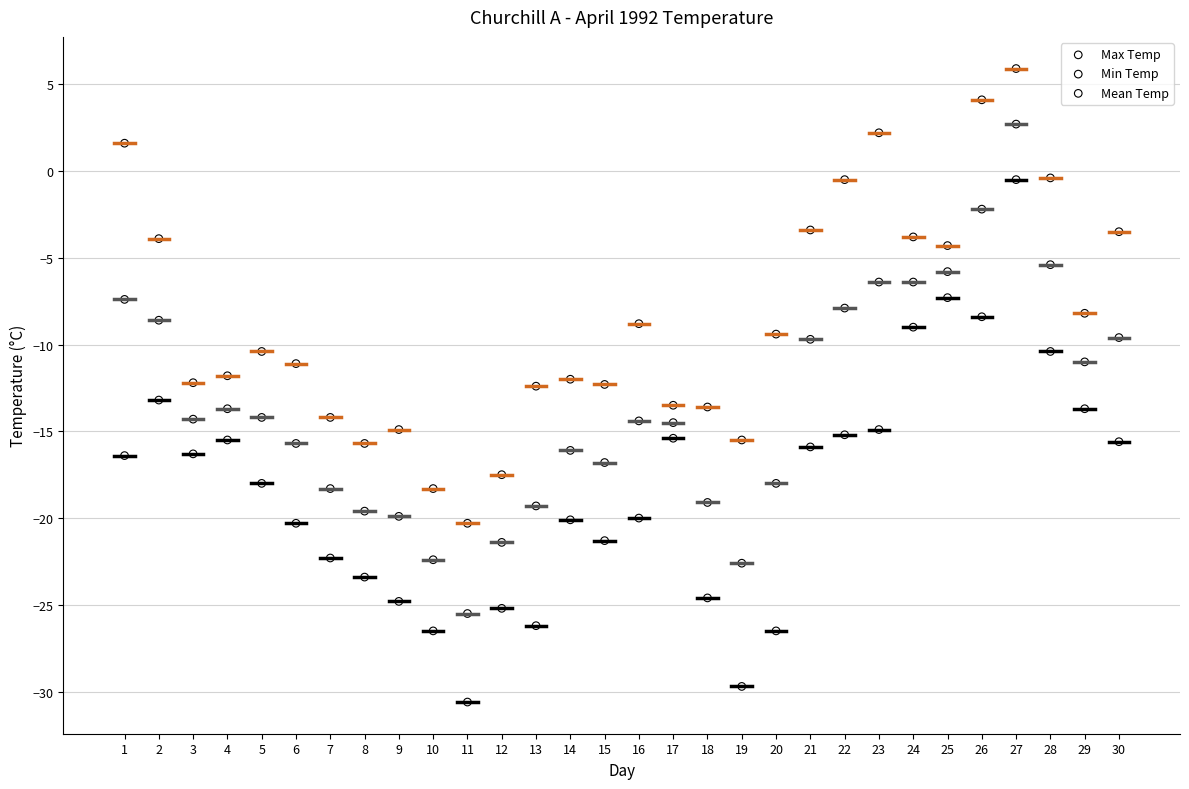

What is the X range (max minus min) for the scatter plot?

29.0